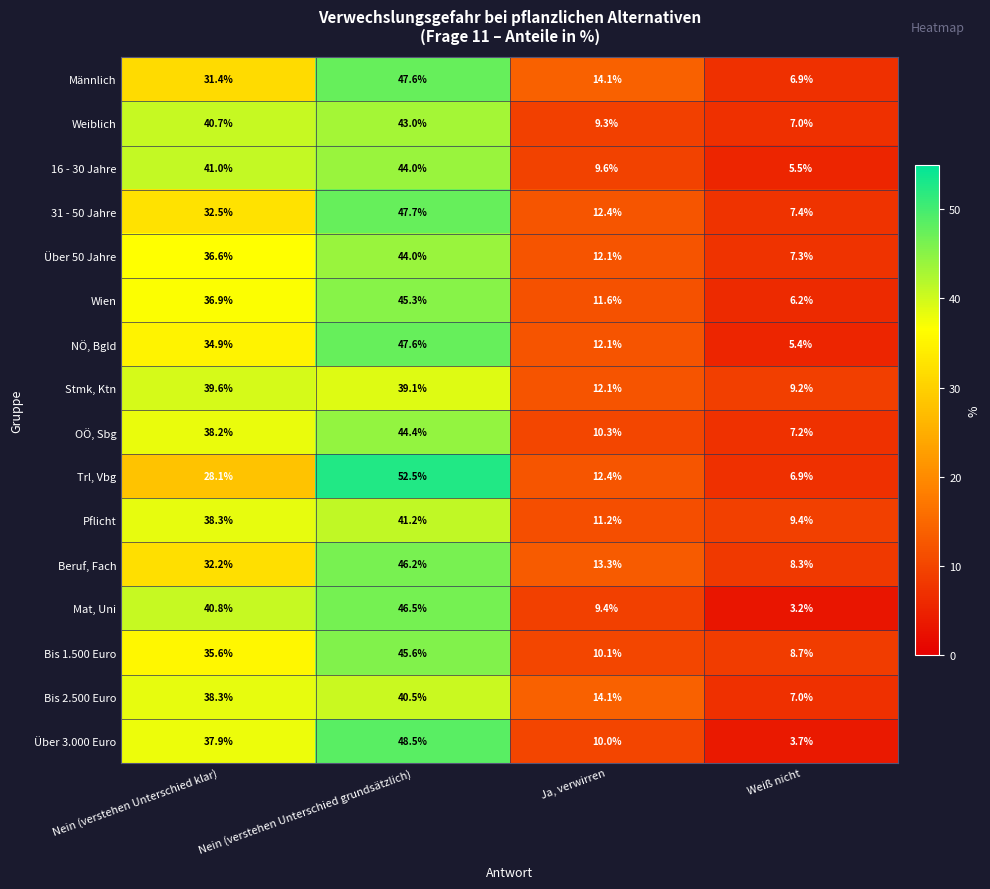

How many distinct data groups are displayed?

16